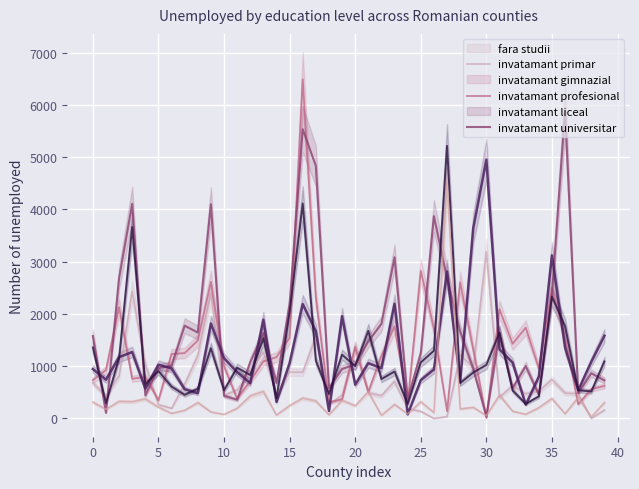

Is the value of invatamant universitar at 39 greater than the value of invatamant gimnazial at 17?

No